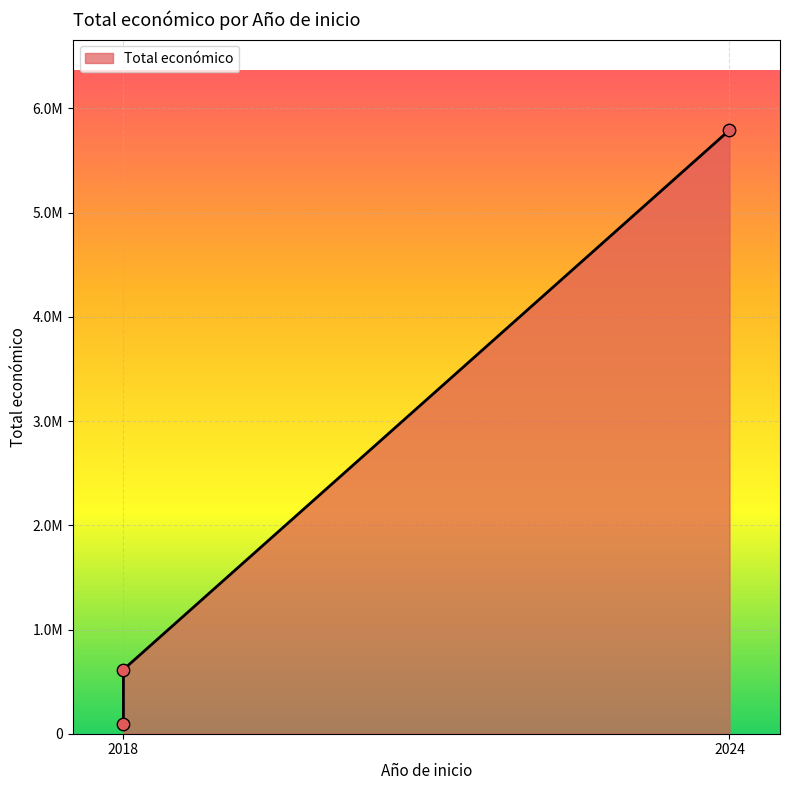

What is the change in value from 2018 to 2018?

+524901